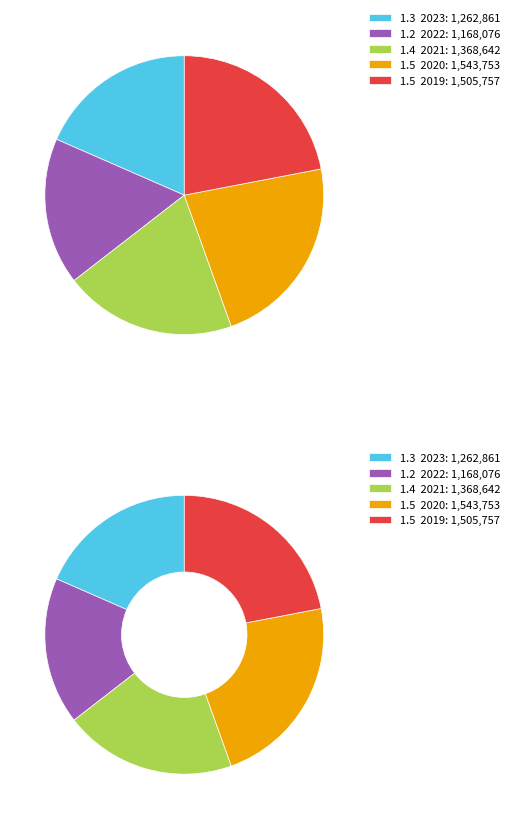

To the nearest percent, what is the combined percentage of 2019 1ste aanpassing (QF0-1QDG5QK-IS) and 2021 1ste aanpassing (QF0-1QDG5QK-IS)?

42%